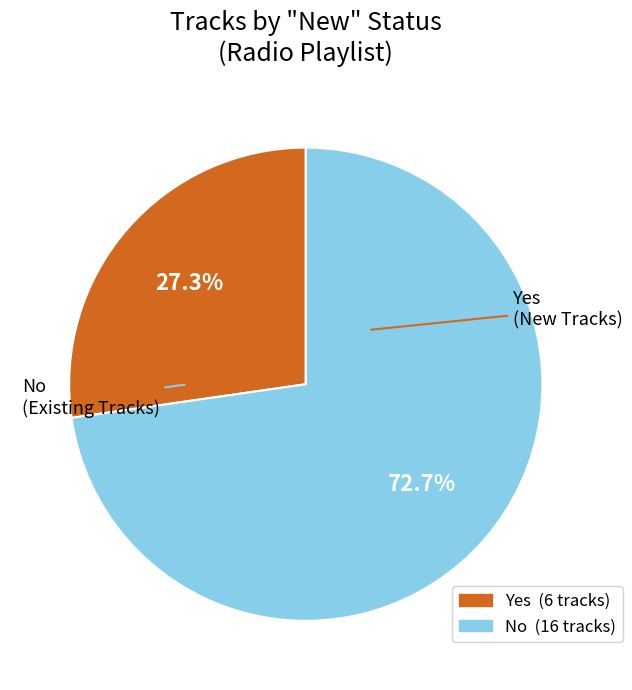

Is it true that No is 58% of the pie?

False